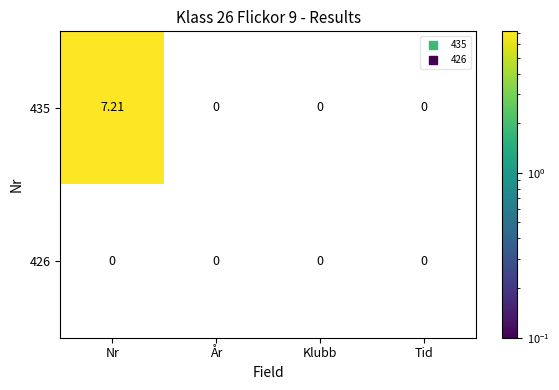

Which category has the highest value in the 435 series?

Nr